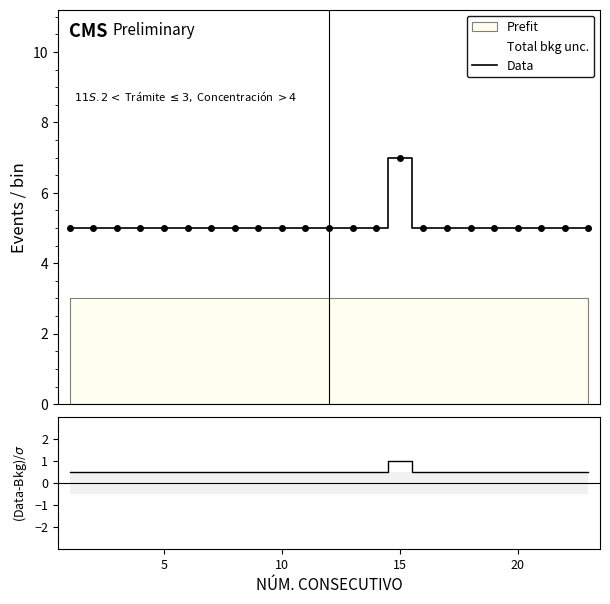

Is this an area chart (filled region under the line)?

No